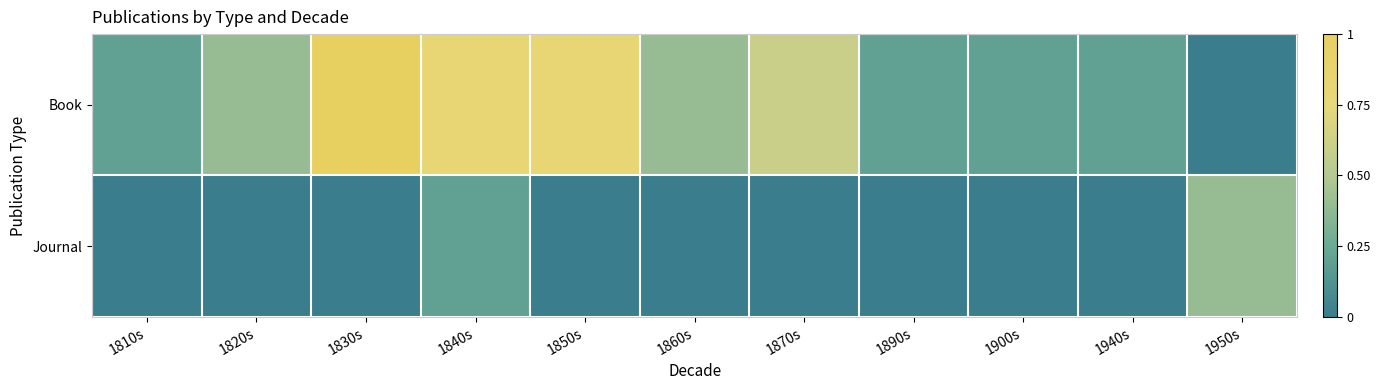

How many data points does each series have?

11